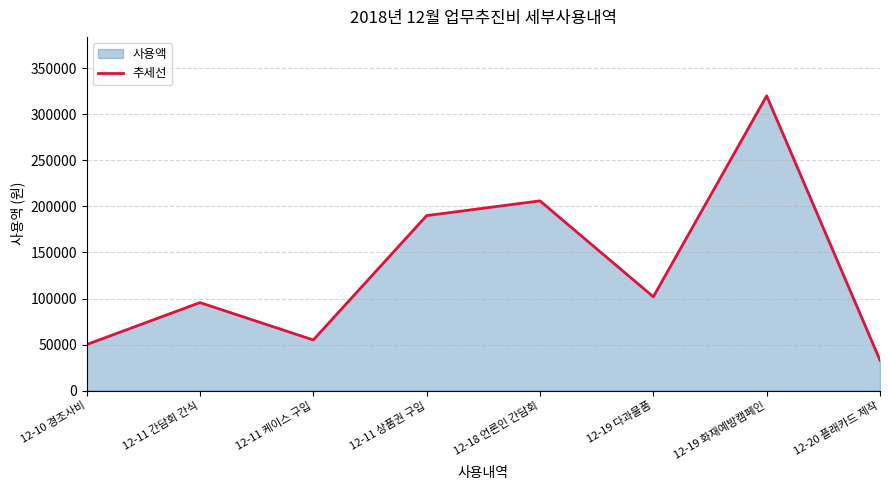

Between 12-11 간담회 간식 and 12-19 화재예방캠페인, which is larger?

12-19 화재예방캠페인